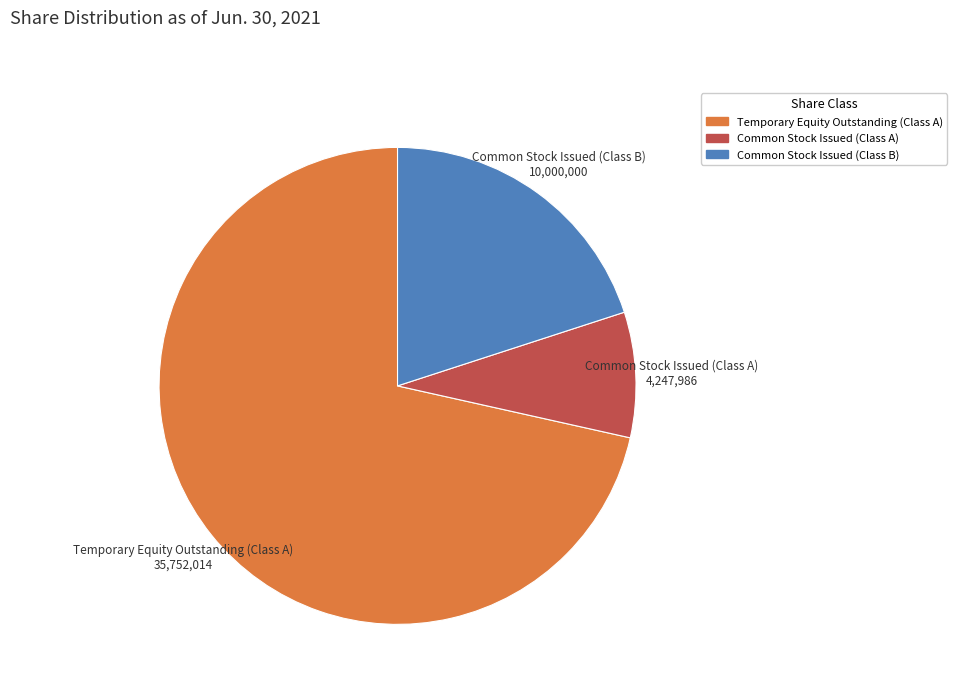

What is the ratio of the value at Temporary Equity Outstanding (Class A) to the value at Common Stock Issued (Class A)?

8.4